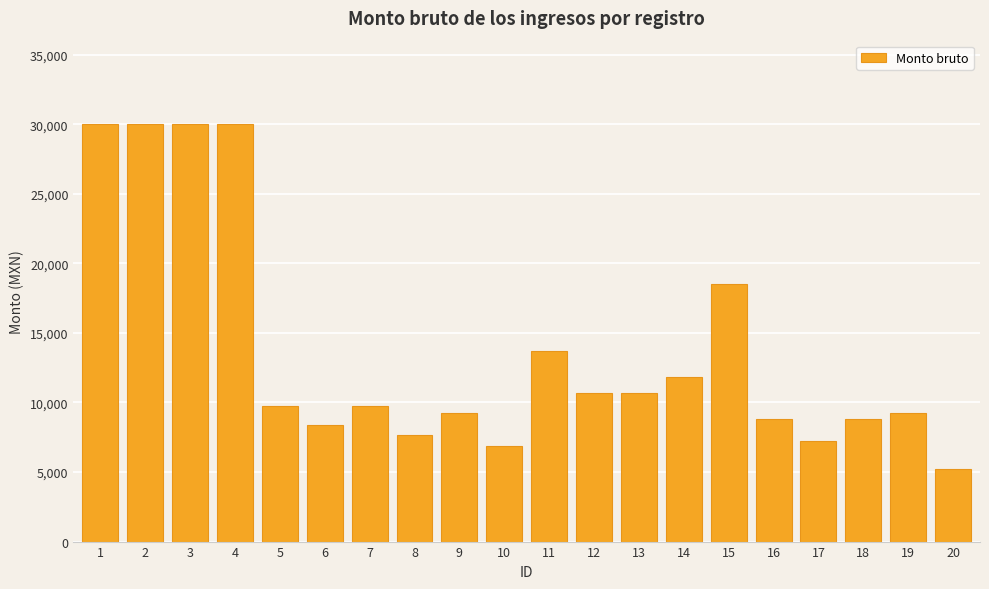

What is the change in value from 1 to 18?

-21173.1